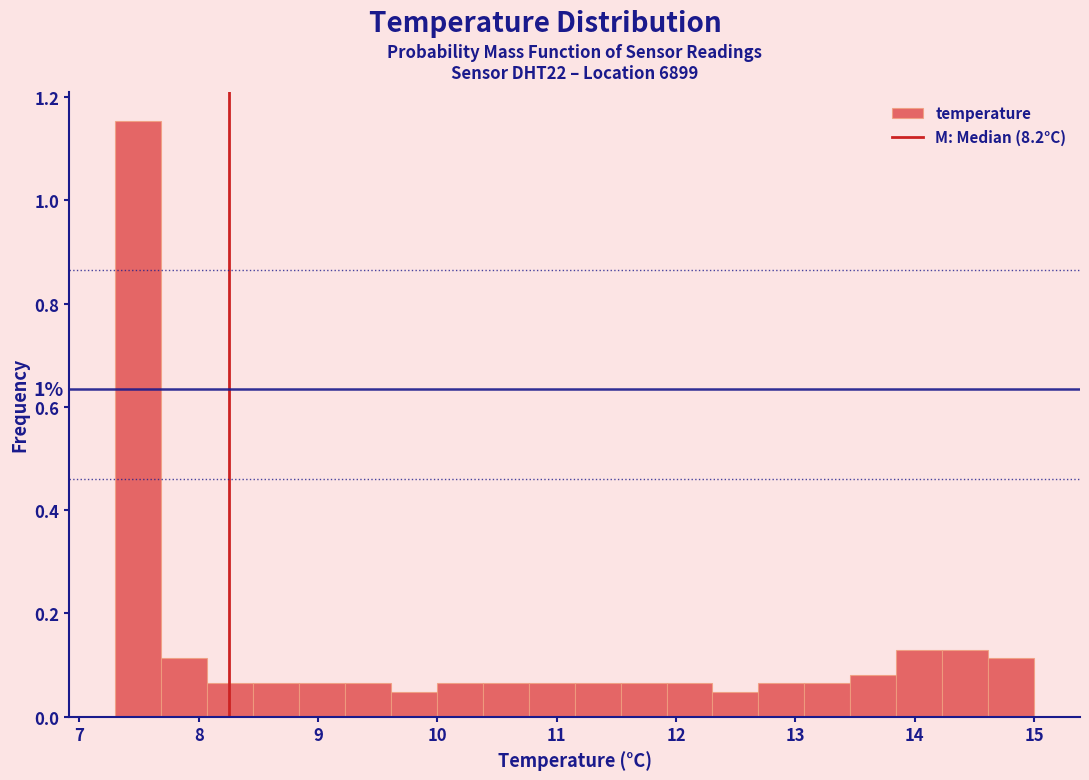

Around what value on the x-axis is the tallest bar? Give the approximate position of its centre, as read against the axis.

7.5